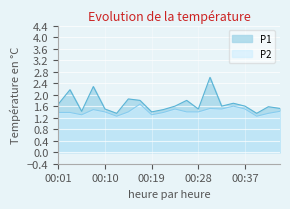

Count the number of data series in this chart.

2